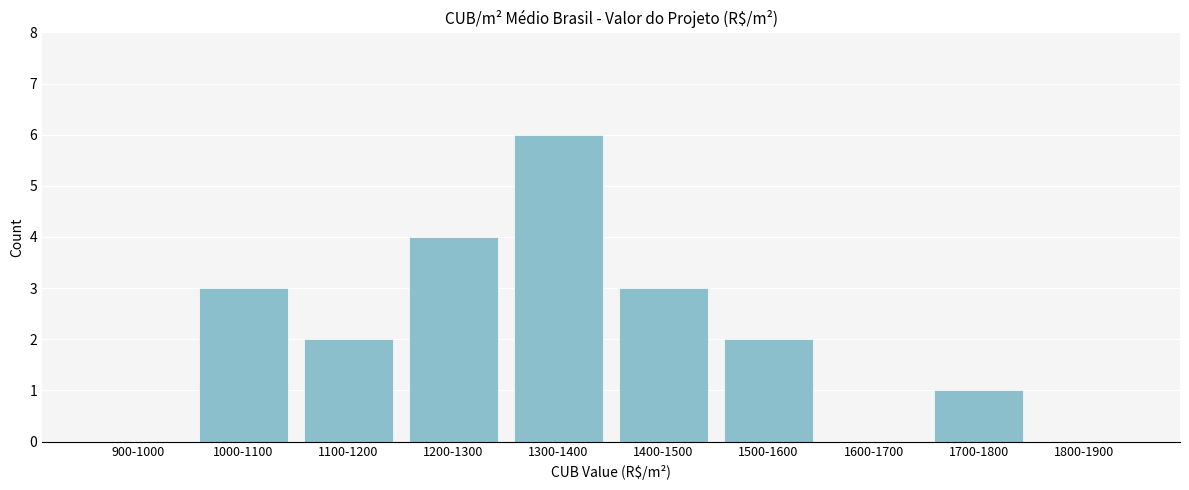

Reading left to right, transcribe all the data shown in this chart.

900-1000=0	1000-1100=3	1100-1200=2	1200-1300=4	1300-1400=6	1400-1500=3	1500-1600=2	1600-1700=0	1700-1800=1	1800-1900=0